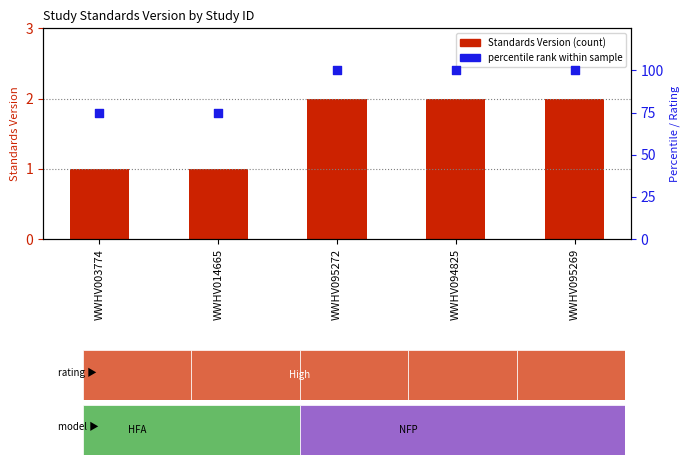

What is the total value across all series at WWHV003774?

76